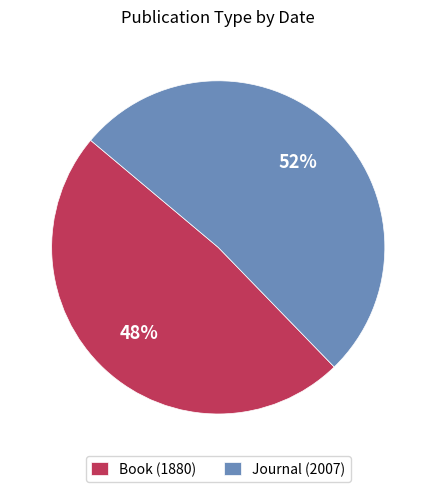

How many slices are in this pie chart?

2